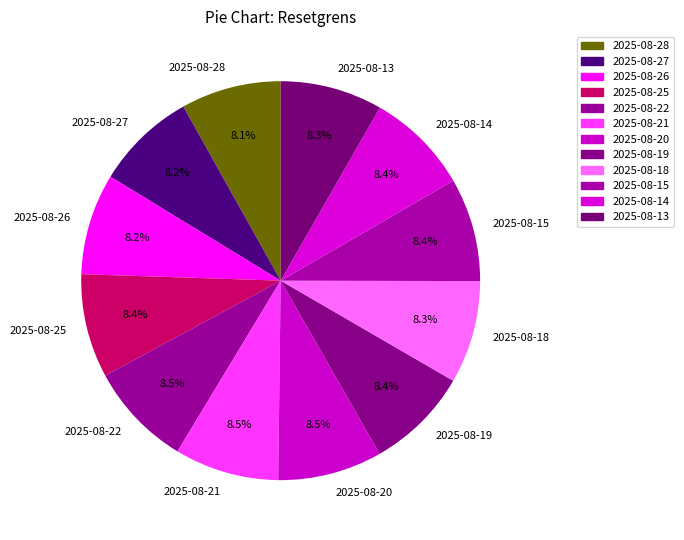

What is the ratio of the value at 2025-08-13 to the value at 2025-08-21?

1.0